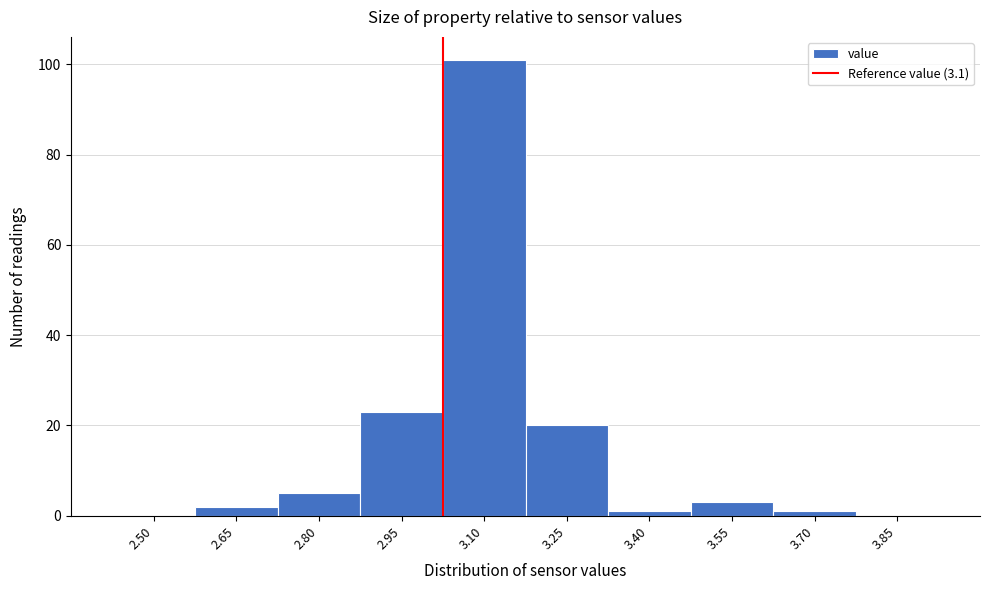

Reading left to right, what are all the values shown in this chart?

2.50=0	2.65=2	2.80=5	2.95=23	3.10=101	3.25=20	3.40=1	3.55=3	3.70=1	3.85=0